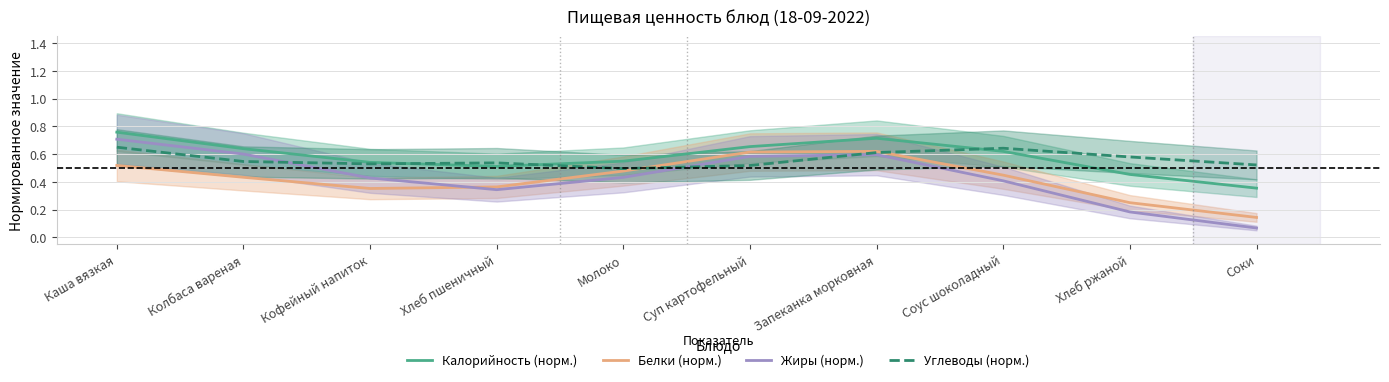

True or false: Углеводы (норм.) has more than 2 points higher than both neighbors.

False